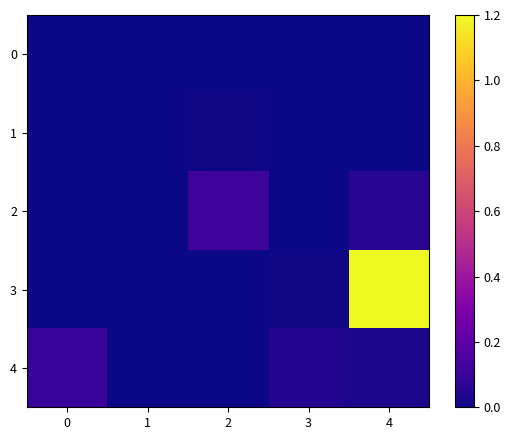

Rank the series by their maximum value, from lowest to highest.

0, 1, 4, 2, 3